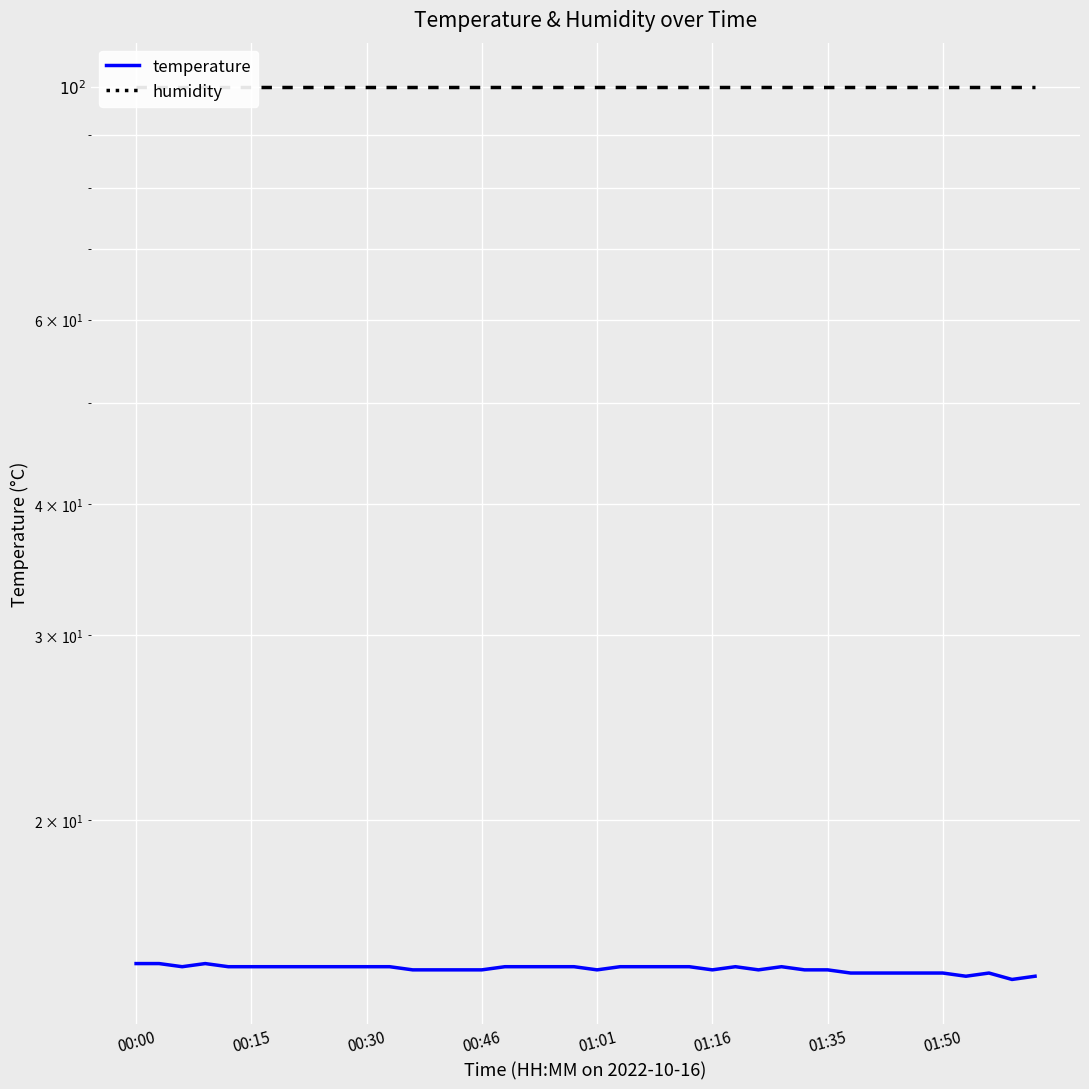

How many lines are shown in the chart?

2